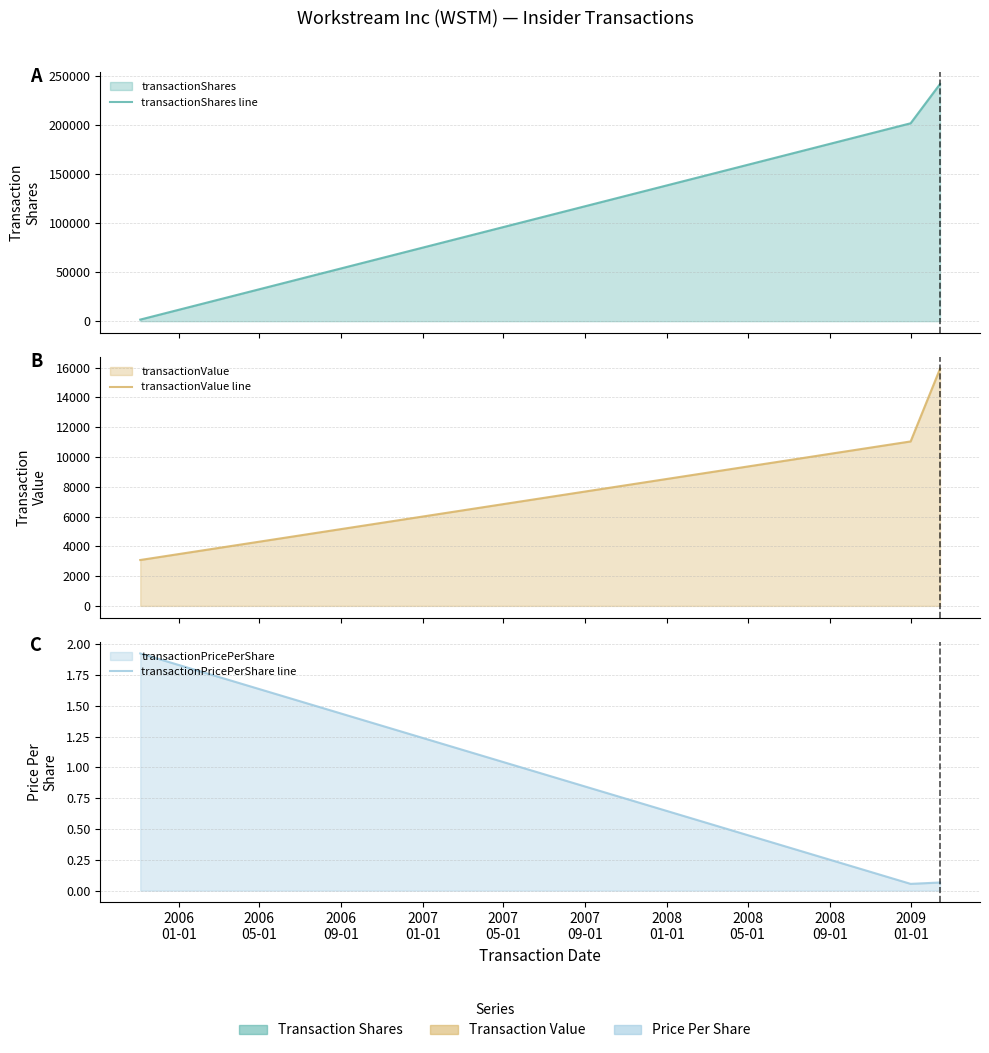

What is the highest value of the transactionShares line series?

241600.0